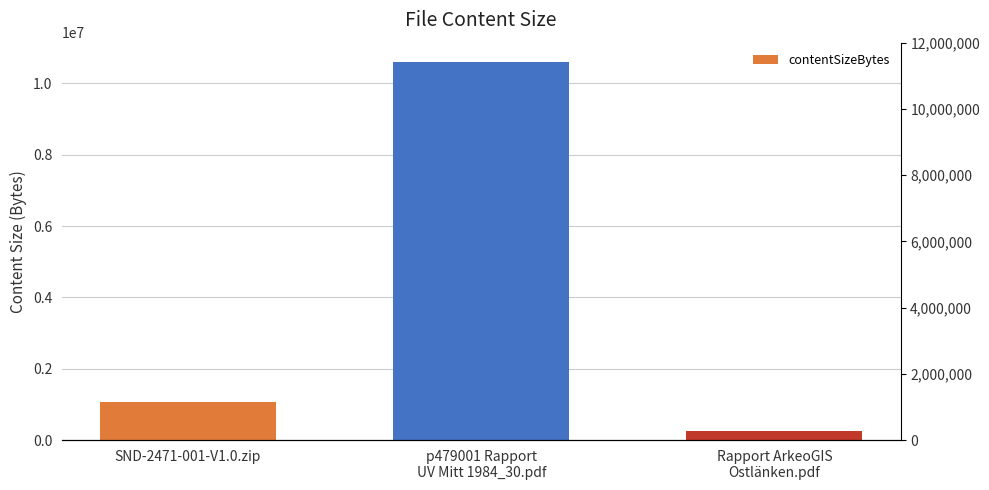

Rank the categories by value from lowest to highest.

Rapport ArkeoGIS
Ostlänken.pdf, SND-2471-001-V1.0.zip, p479001 Rapport
UV Mitt 1984_30.pdf